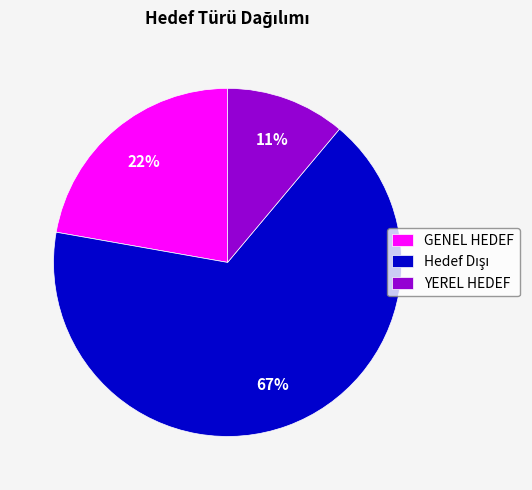

Is the sum of GENEL HEDEF and YEREL HEDEF greater than half?

No